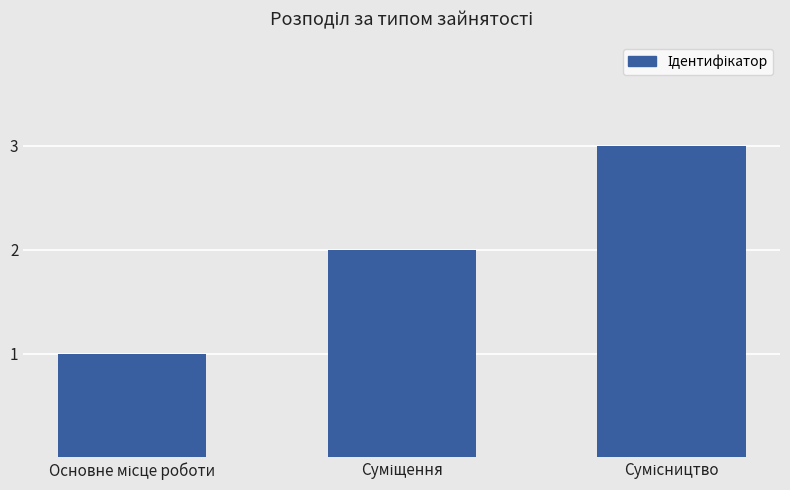

What is the greatest value displayed?

3